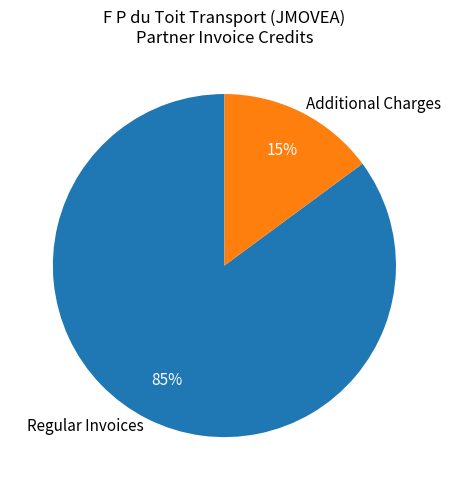

The Additional Charges slice represents 8% of the pie. True or false?

False